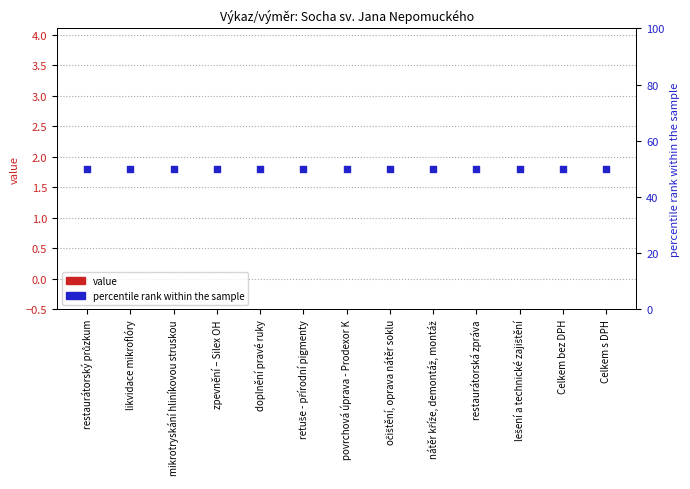

Is the value of value at restaurátorský průzkum greater than the value of percentile rank within the sample at Celkem s DPH?

No